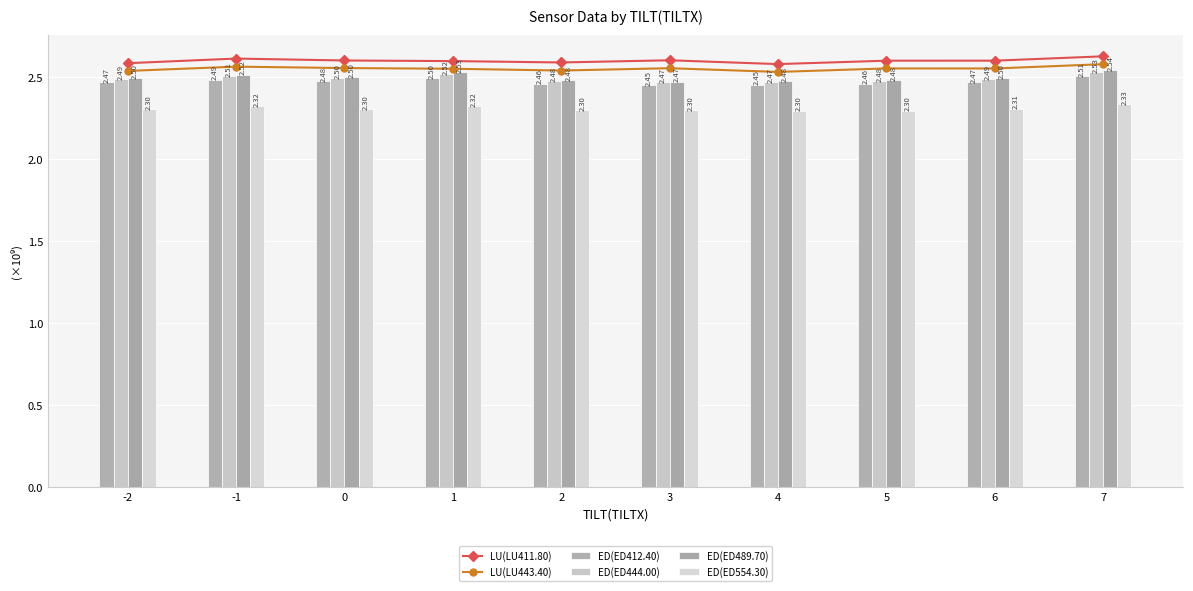

Which label corresponds to the smallest value in the chart?

5